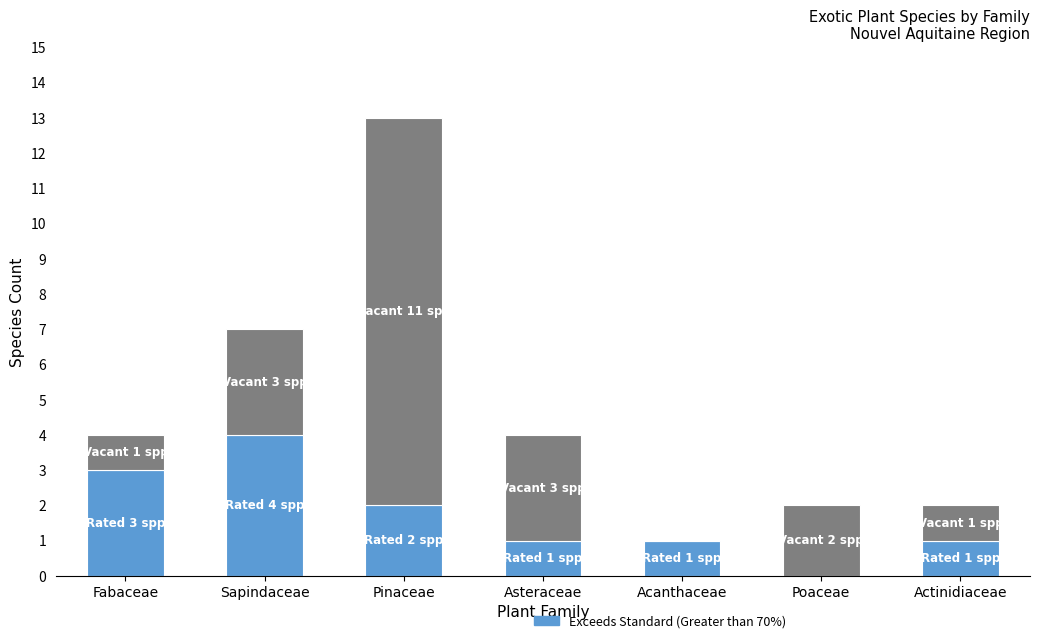

At which category is the sum across all series the highest?

Pinaceae